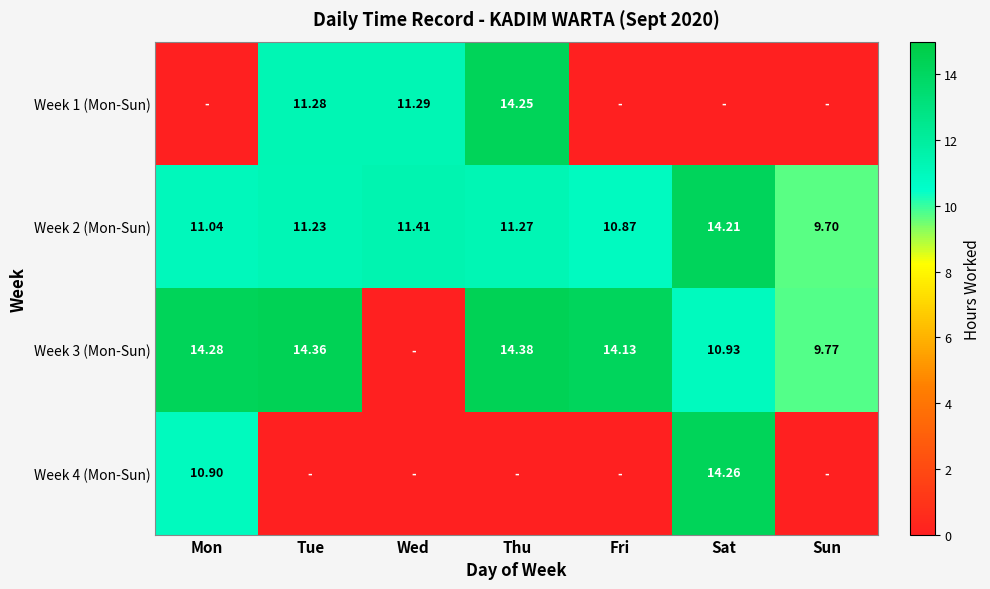

Count the number of data series in this chart.

4